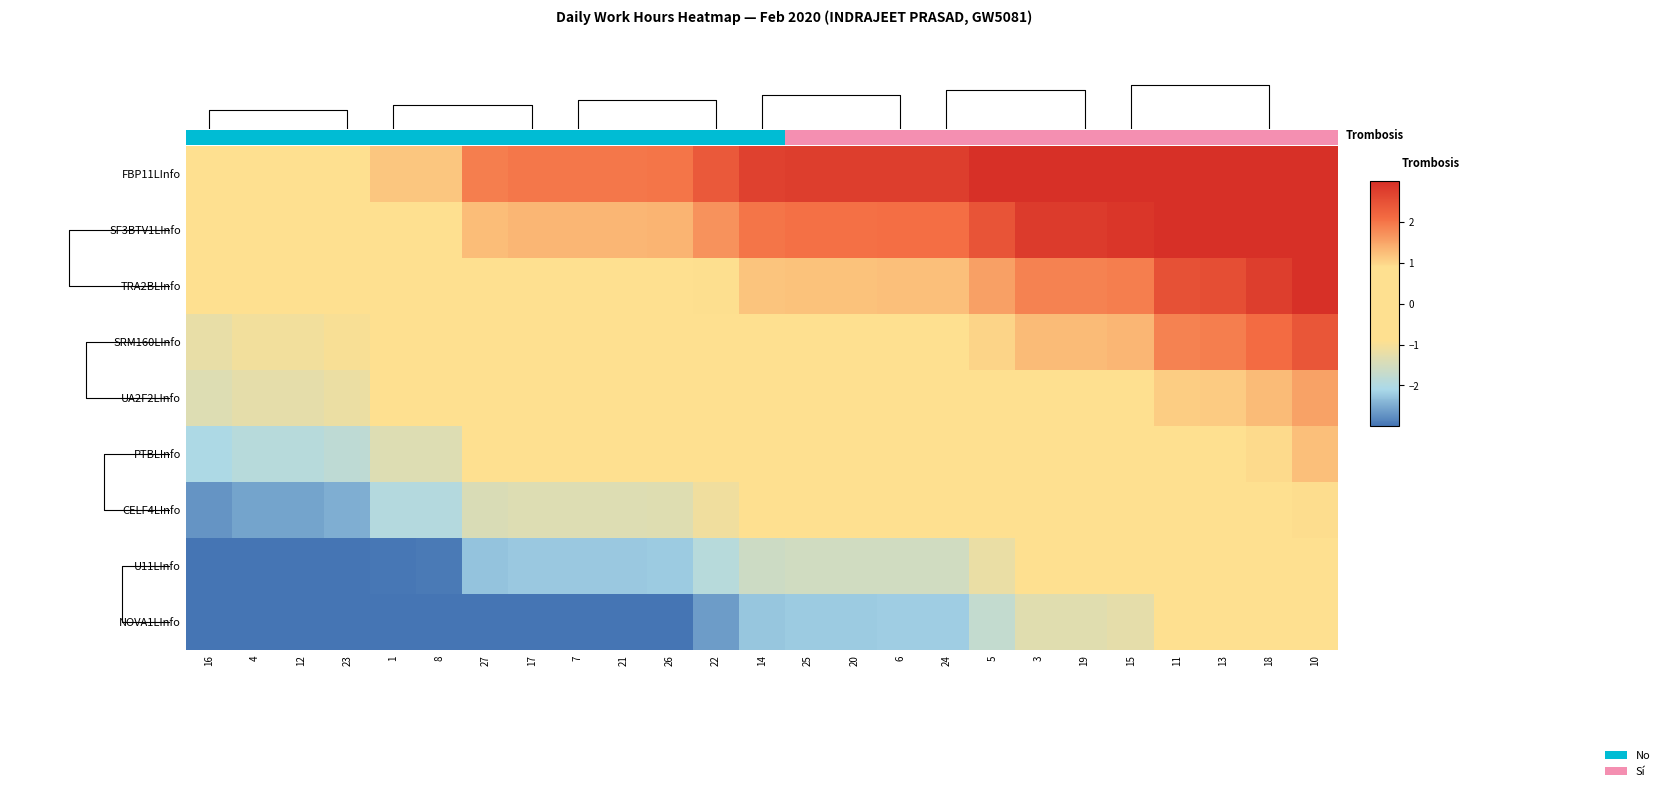

List the labels in order of U11LInfo value, smallest first.

16, 4, 12, 23, 1, 8, 27, 17, 7, 21, 26, 22, 14, 25, 20, 6, 24, 5, 3, 19, 15, 11, 13, 18, 10